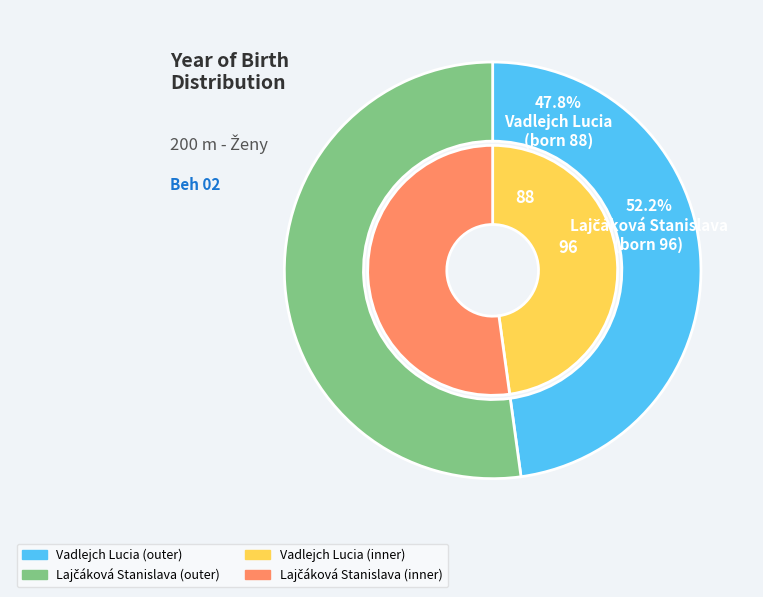

The Lajčáková Stanislava slice represents 52% of the pie. True or false?

True